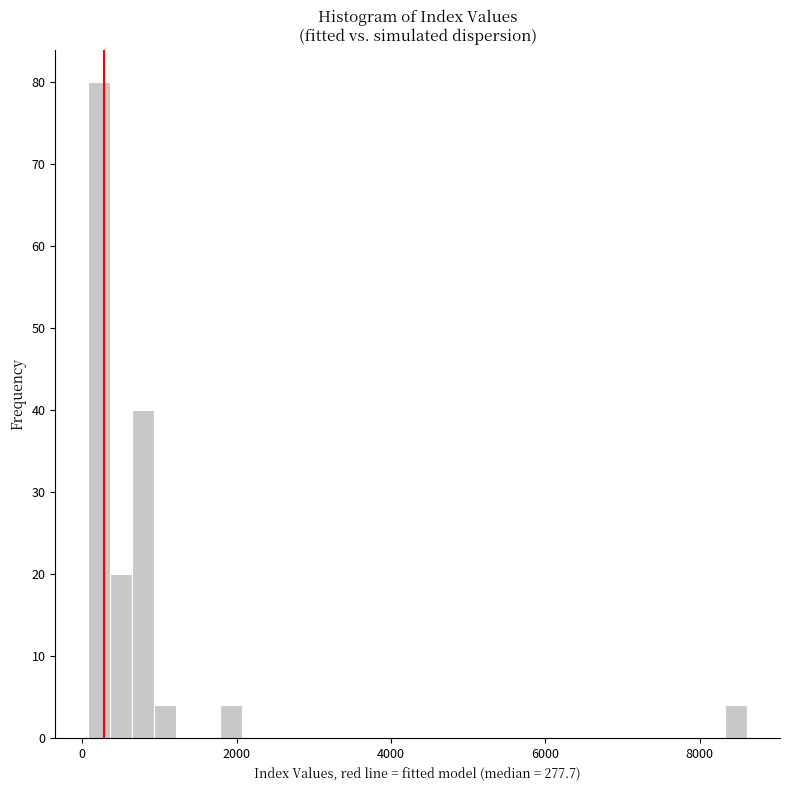

Around what value on the x-axis is the tallest bar? Give the approximate position of its centre, as read against the axis.

200